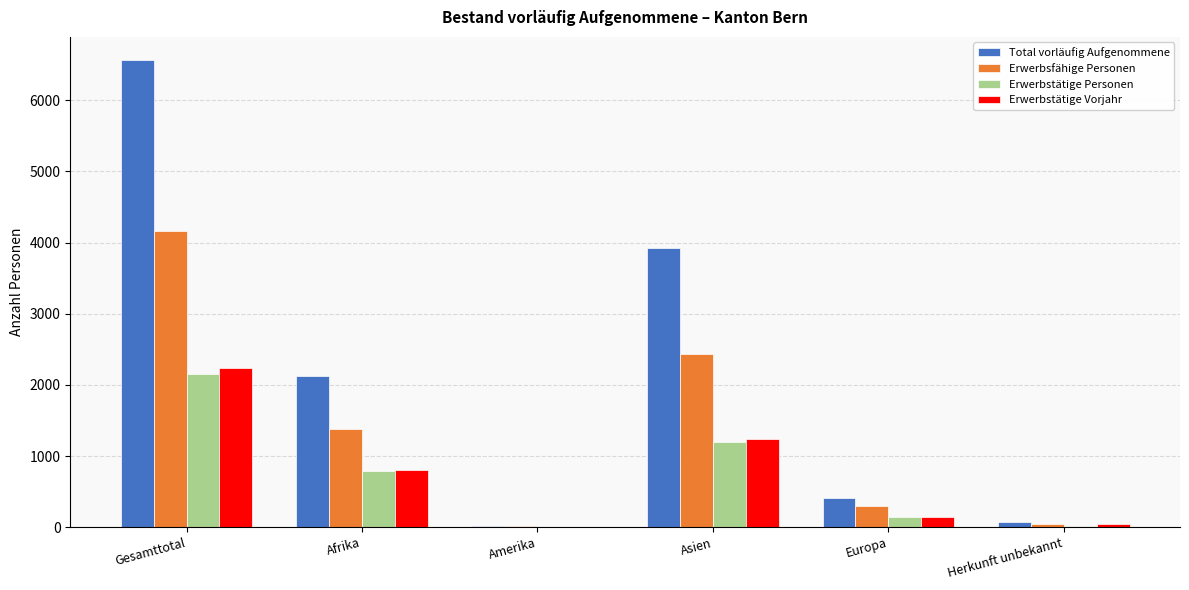

What is the greatest value displayed?

6561